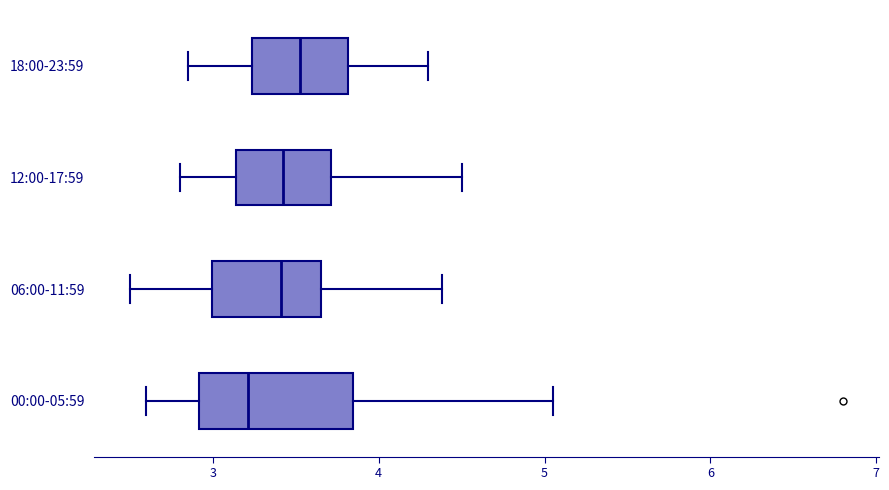

Which box has the furthest to the right median line?

18:00-23:59